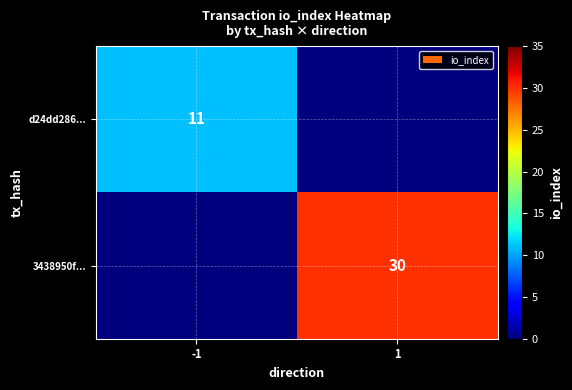

Is it true that d24dd286... equals 19 at -1?

False